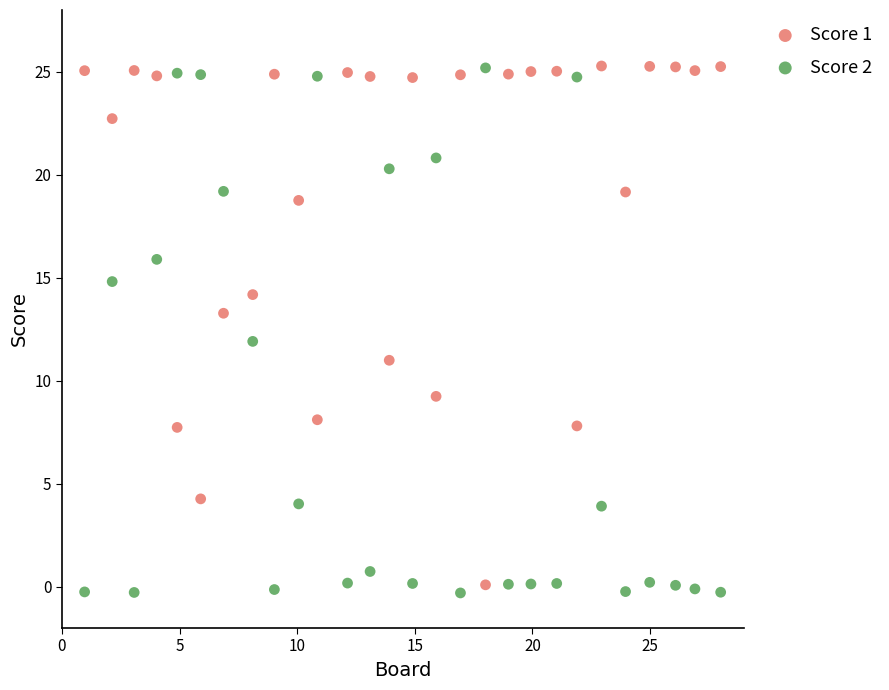

Across all data points, what is the range of X values (max minus min)?

27.0